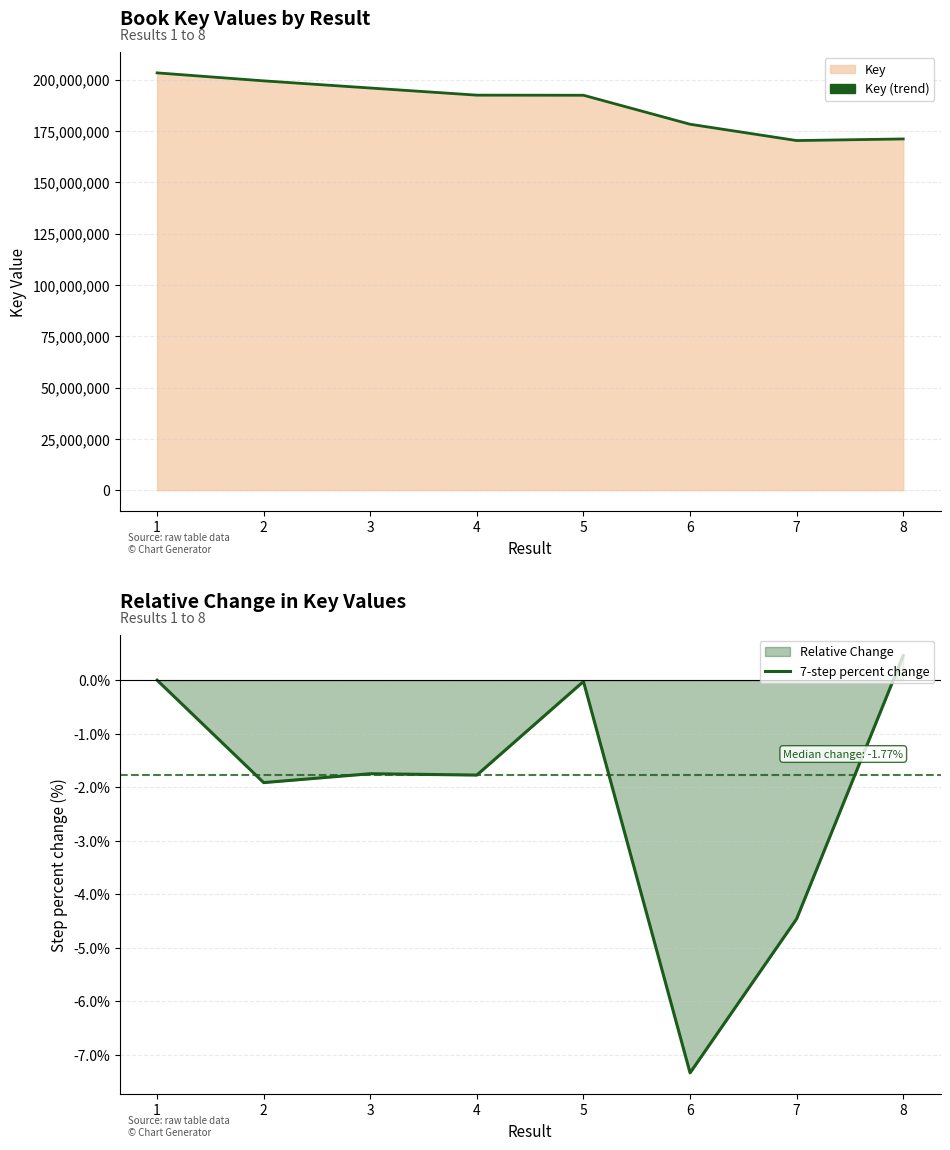

What is the value of the Key (trend) point at the 4th from the left?

192437823.0